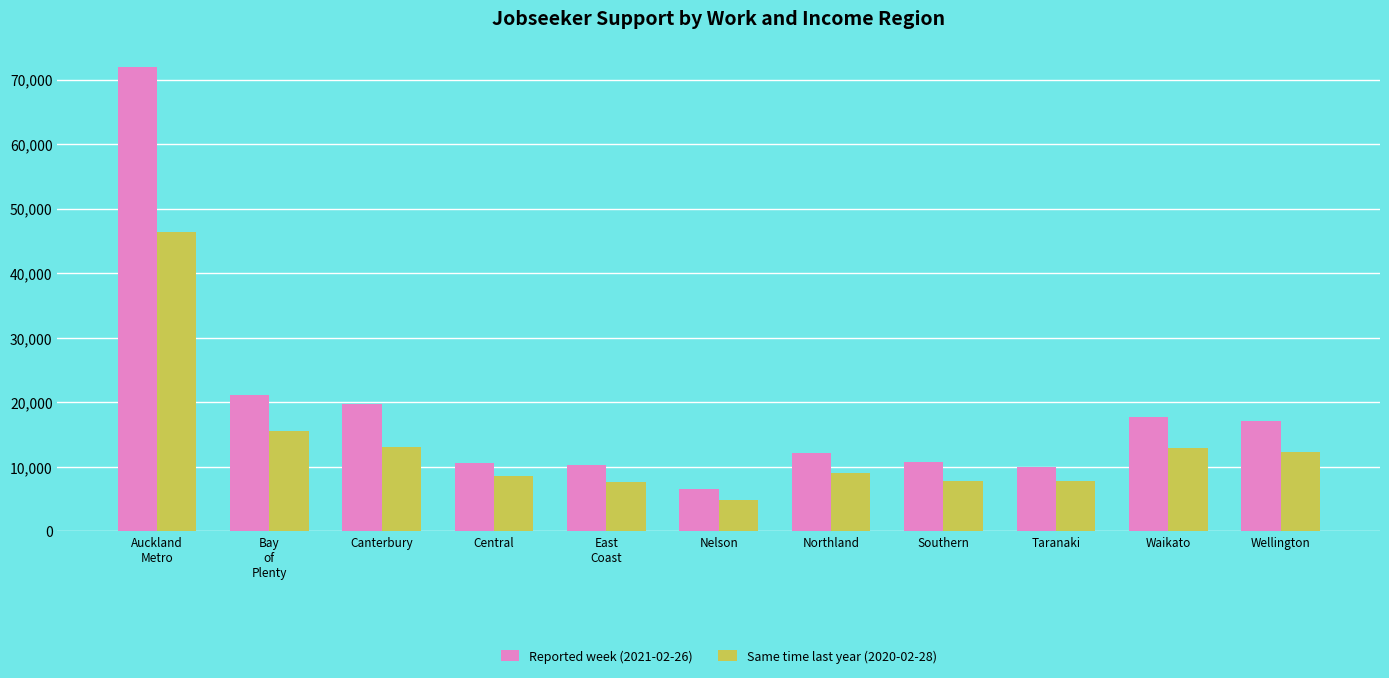

Which label corresponds to the largest value in the chart?

Auckland
Metro